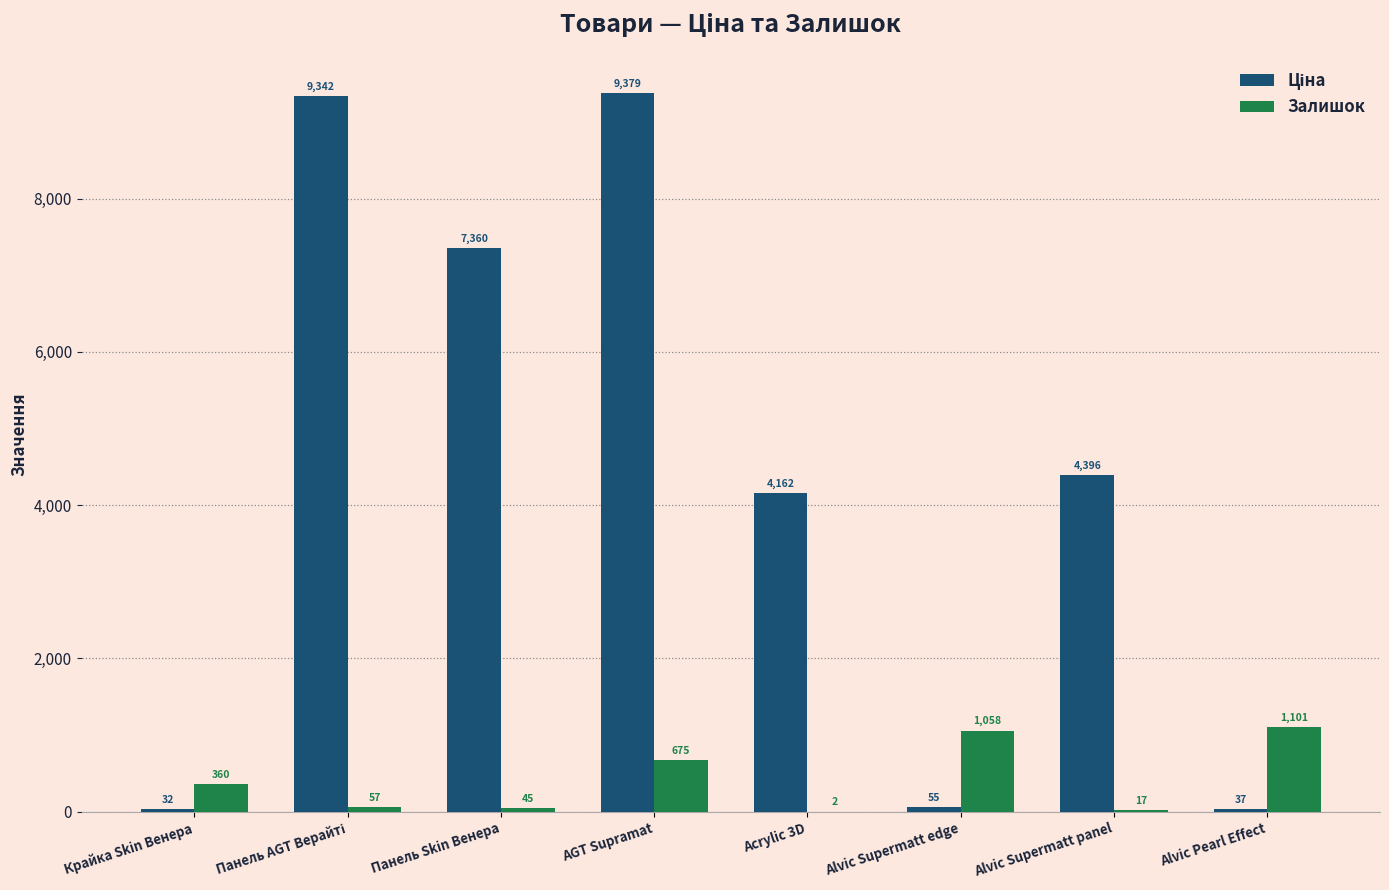

What is the total value across all series at Alvic Pearl Effect?

1138.0